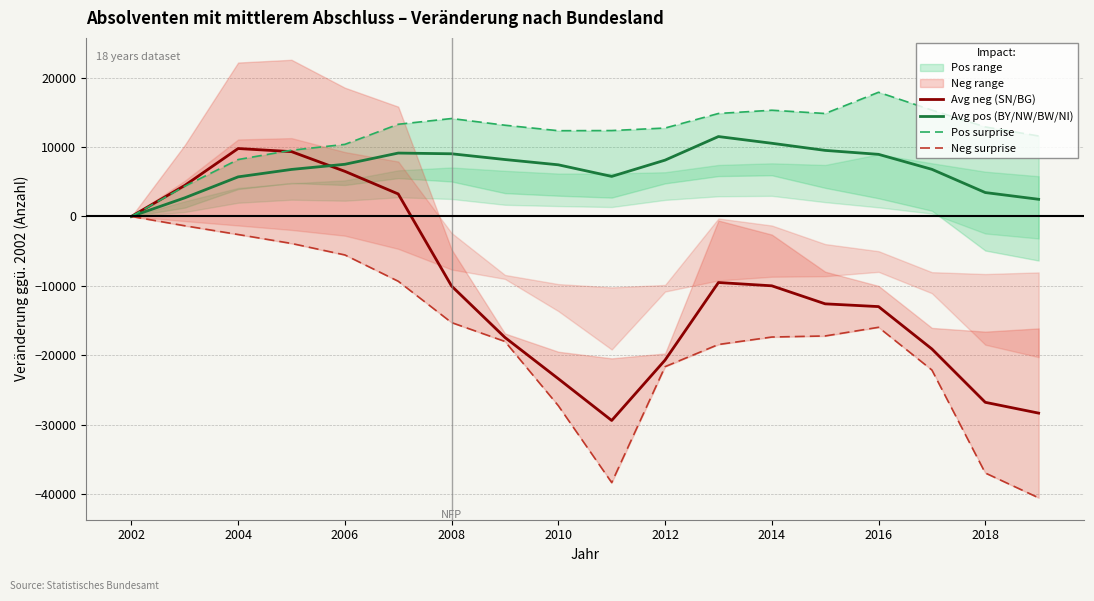

Which category has the lowest value in the Avg pos (BY/NW/BW/NI) series?

2002